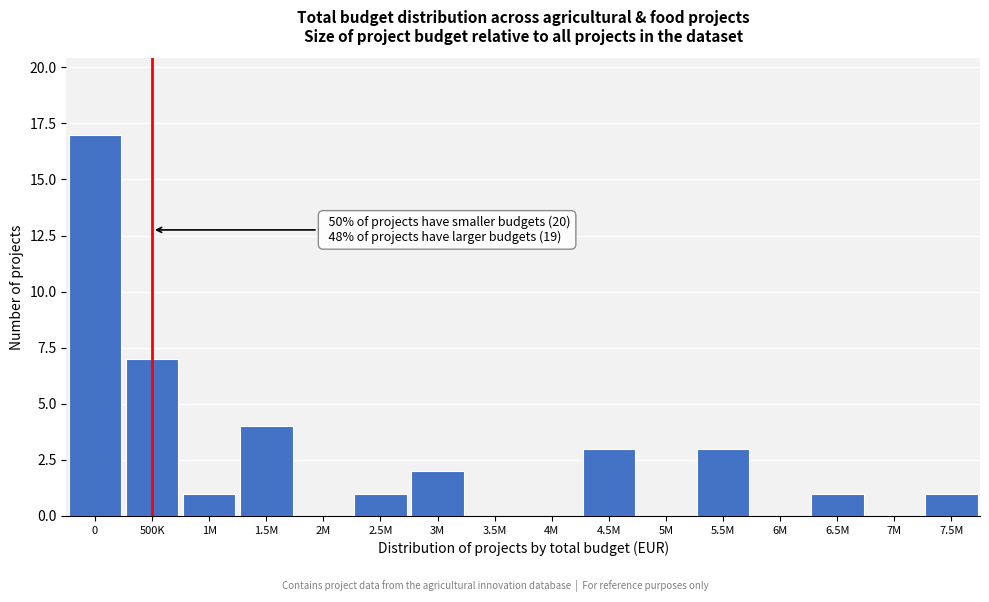

Reading left to right, list all the values displayed in this chart.

0=17	500K=7	1M=1	1.5M=4	2M=0	2.5M=1	3M=2	3.5M=0	4M=0	4.5M=3	5M=0	5.5M=3	6M=0	6.5M=1	7M=0	7.5M=1